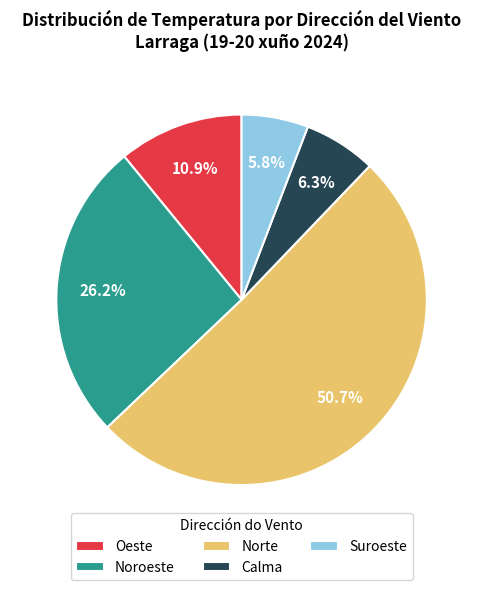

Count the number of slices in the pie.

5